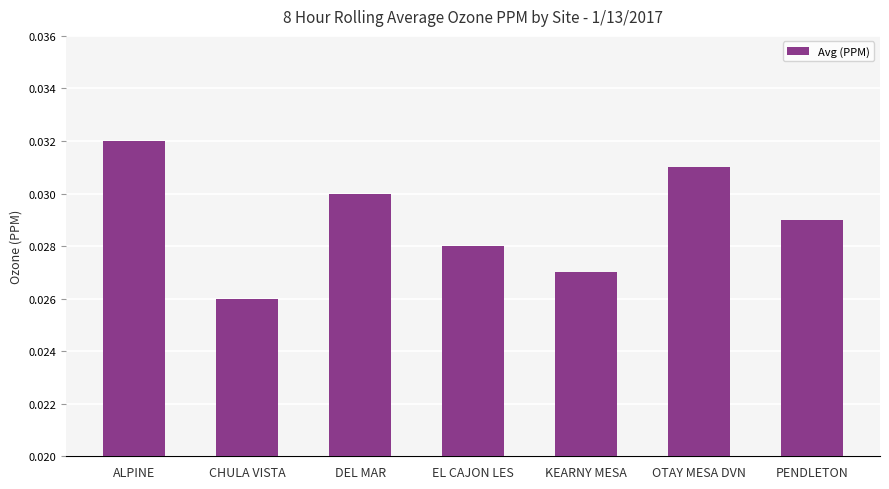

Between PENDLETON and CHULA VISTA, which is larger?

PENDLETON